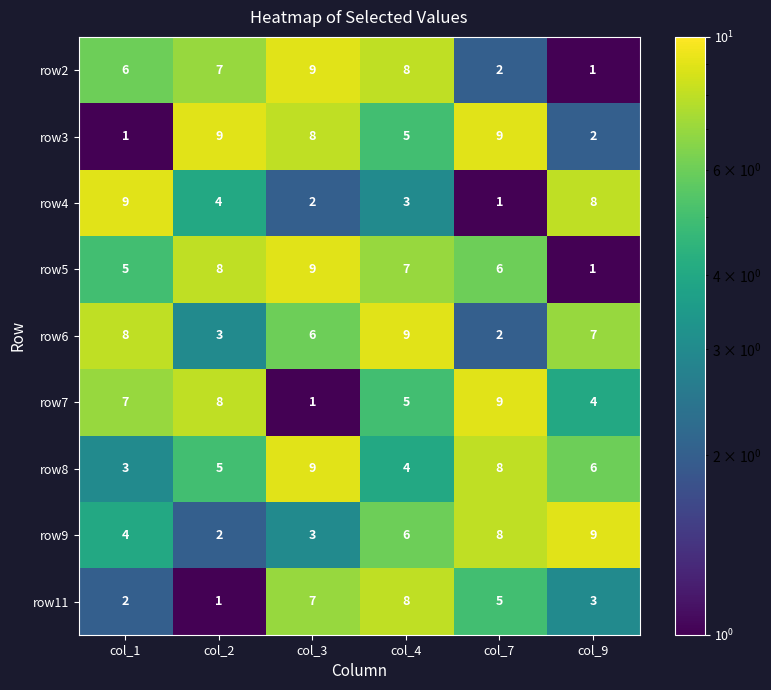

Between col_2 and col_3, which series saw the biggest shift?

row7